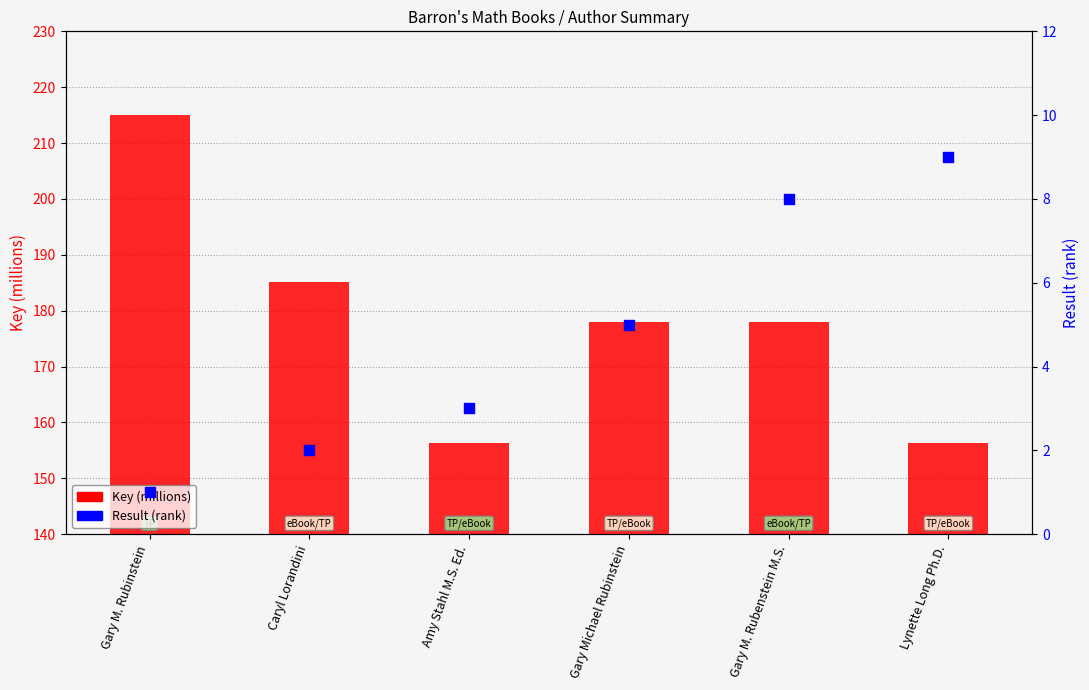

Is the value of Result at Lynette Long Ph.D. greater than the value of Key (millions) at Gary M. Rubenstein M.S.?

No